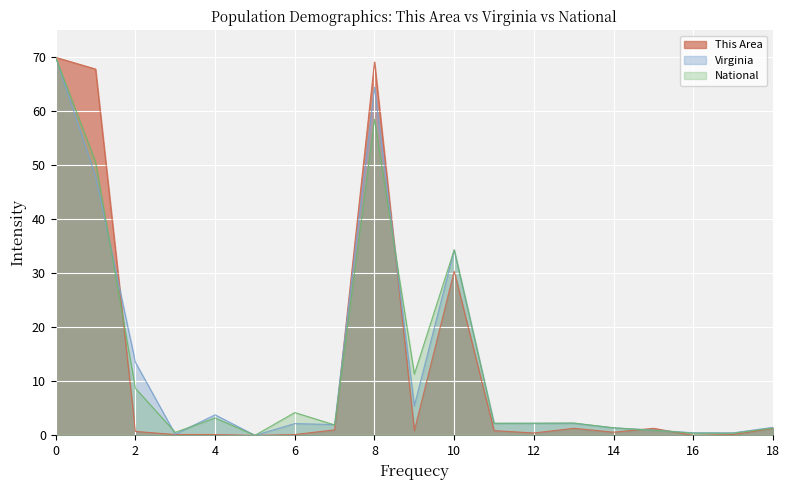

At which category is the sum across all series the highest?

0